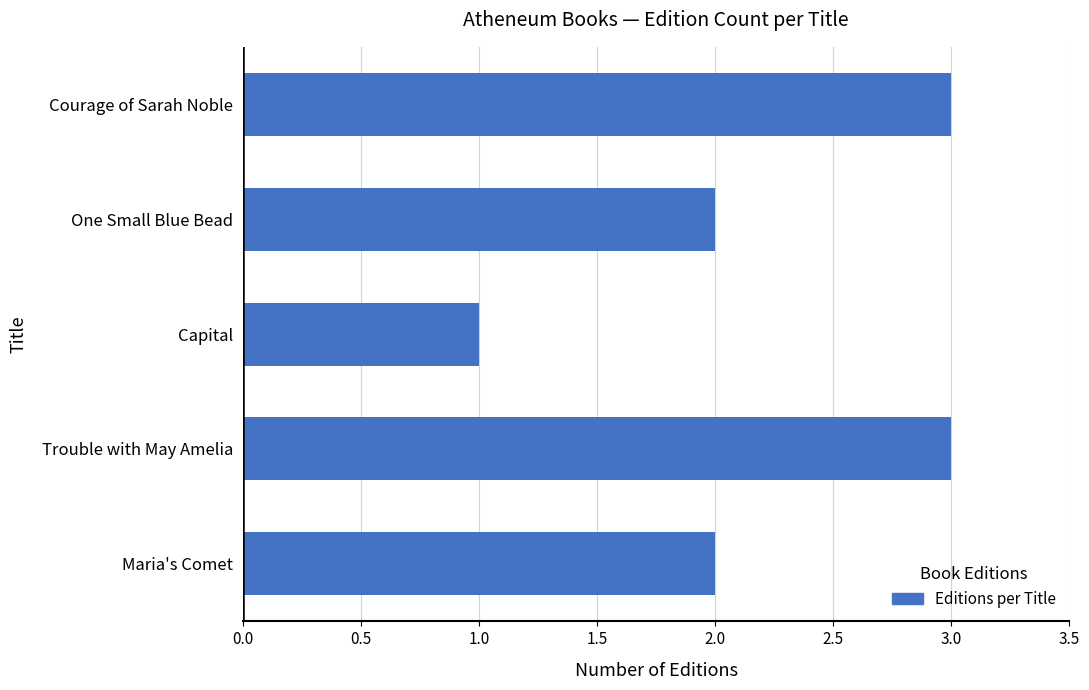

Which has a higher value, Courage of Sarah Noble or One Small Blue Bead?

Courage of Sarah Noble